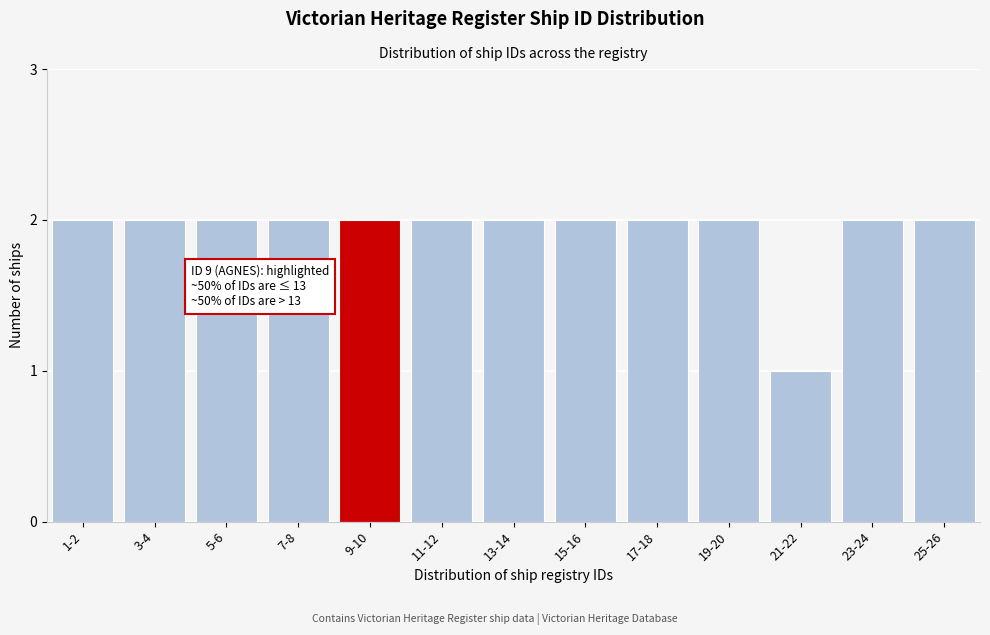

Reading left to right, what are all the values shown in this chart?

1-2=2	3-4=2	5-6=2	7-8=2	9-10=2	11-12=2	13-14=2	15-16=2	17-18=2	19-20=2	21-22=1	23-24=2	25-26=2